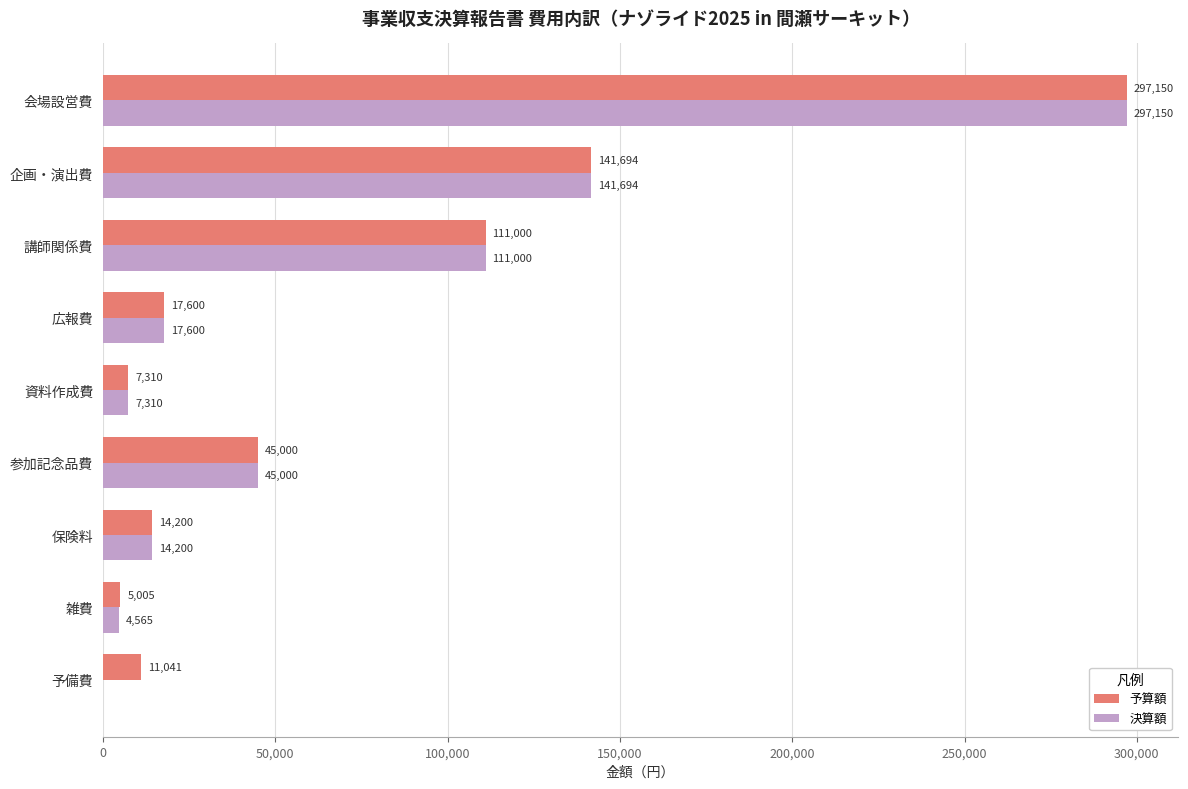

The value of 予算額 at 広報費 is 17600. True or false?

True